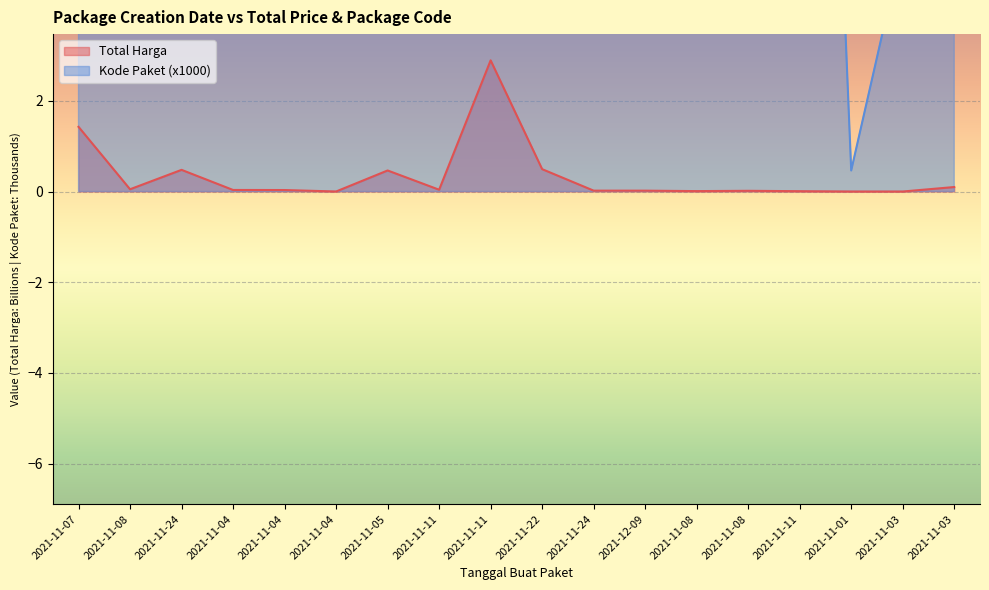

Which series has the largest range (max minus min)?

Kode Paket